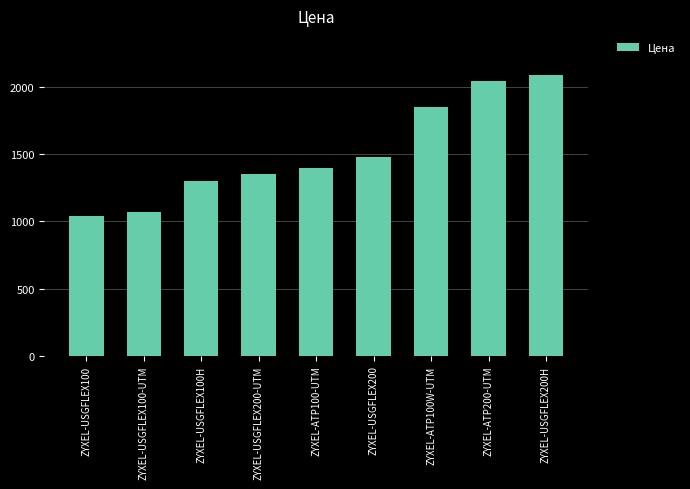

Rank the categories by value from highest to lowest.

ZYXEL-USGFLEX200H, ZYXEL-ATP200-UTM, ZYXEL-ATP100W-UTM, ZYXEL-USGFLEX200, ZYXEL-ATP100-UTM, ZYXEL-USGFLEX200-UTM, ZYXEL-USGFLEX100H, ZYXEL-USGFLEX100-UTM, ZYXEL-USGFLEX100